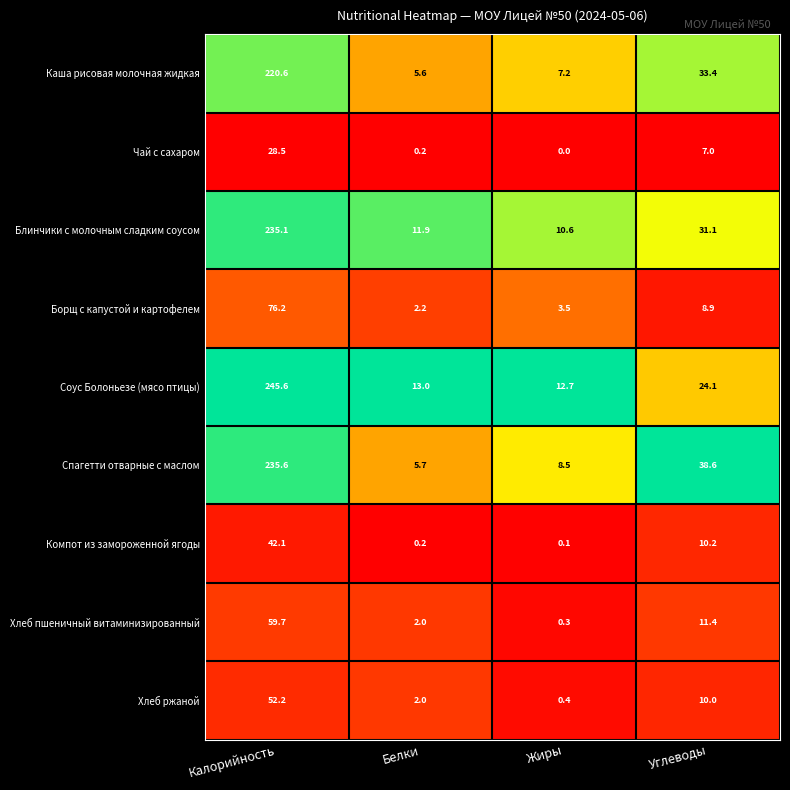

How many categories are shown in the chart?

4